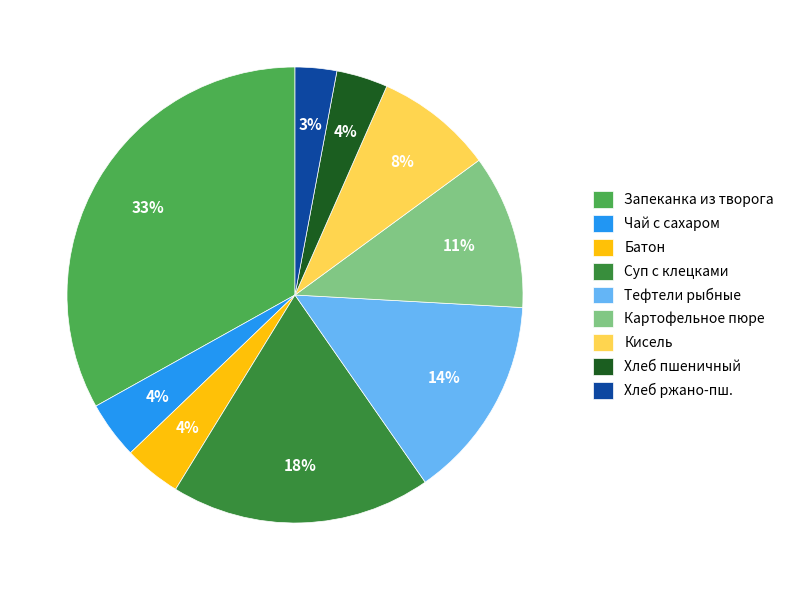

Between Кисель and Тефтели рыбные, which is larger?

Тефтели рыбные